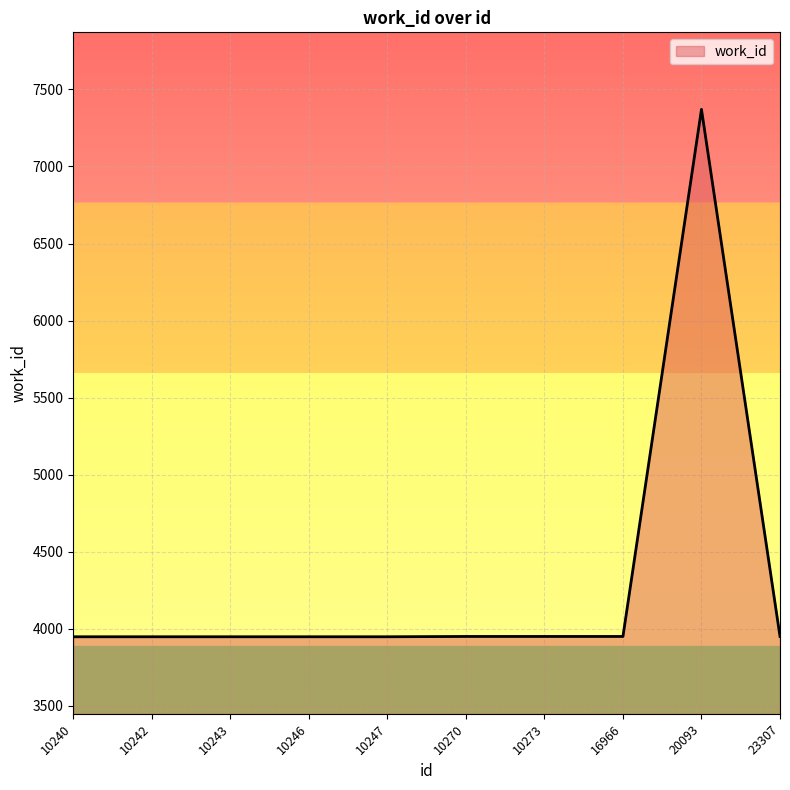

Read the value at 10240.

3947